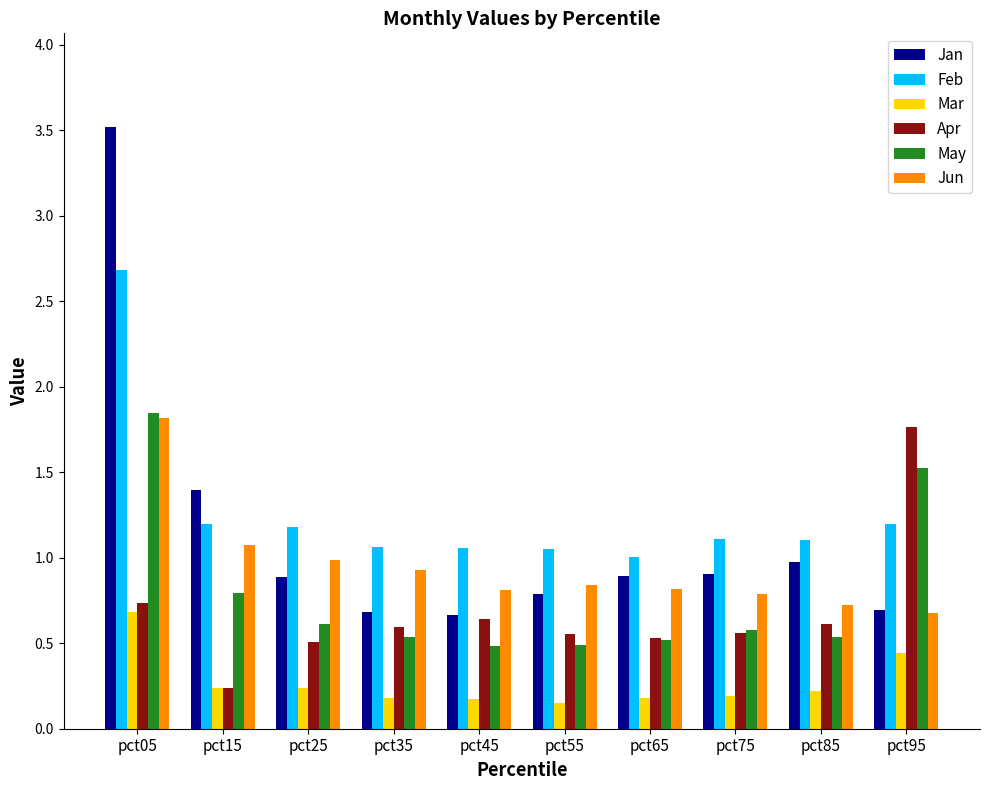

How many categories are shown in the chart?

10